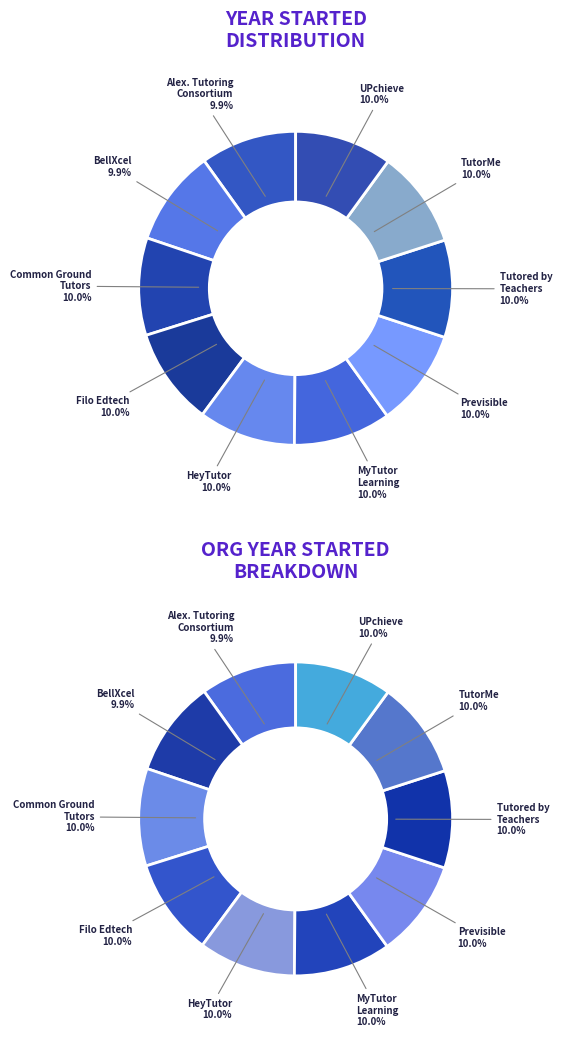

What percentage is the Filo Edtech Inc slice, to the nearest percent?

10%